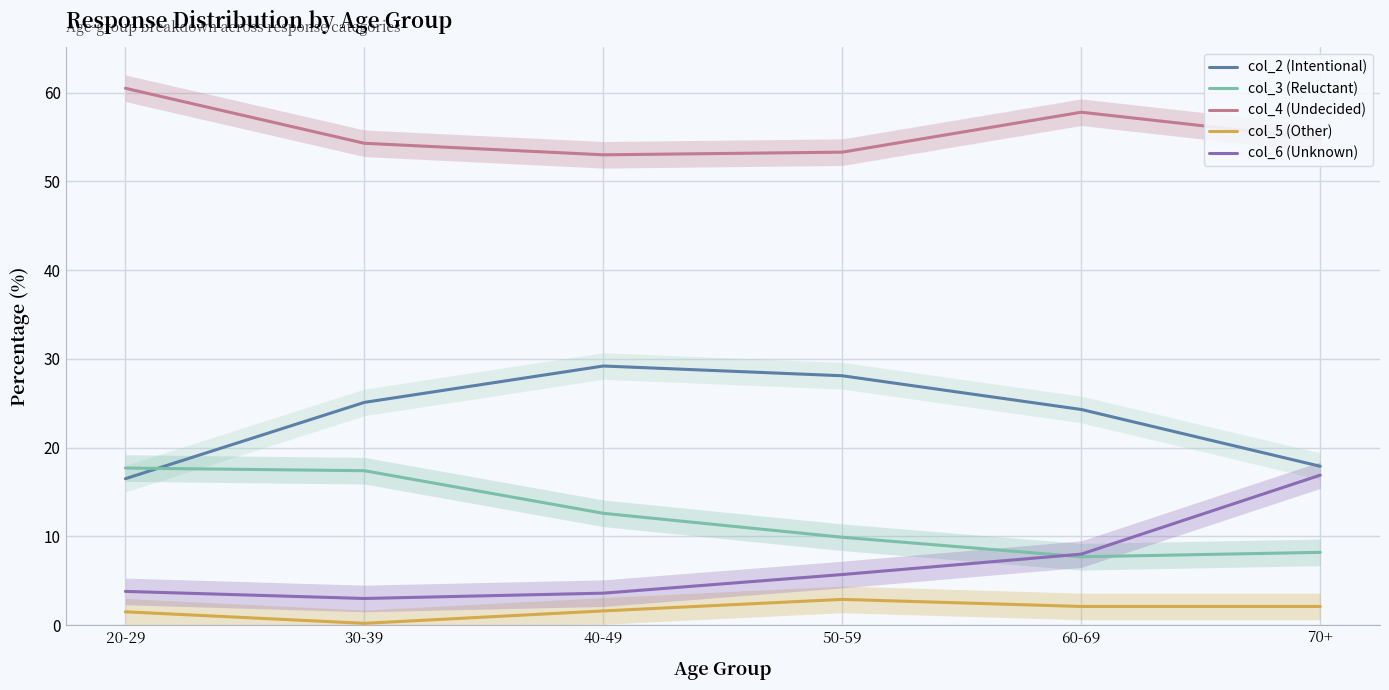

Is the value of col_3 (Reluctant) at 20-29 greater than the value of col_5 (Other) at 40-49?

Yes